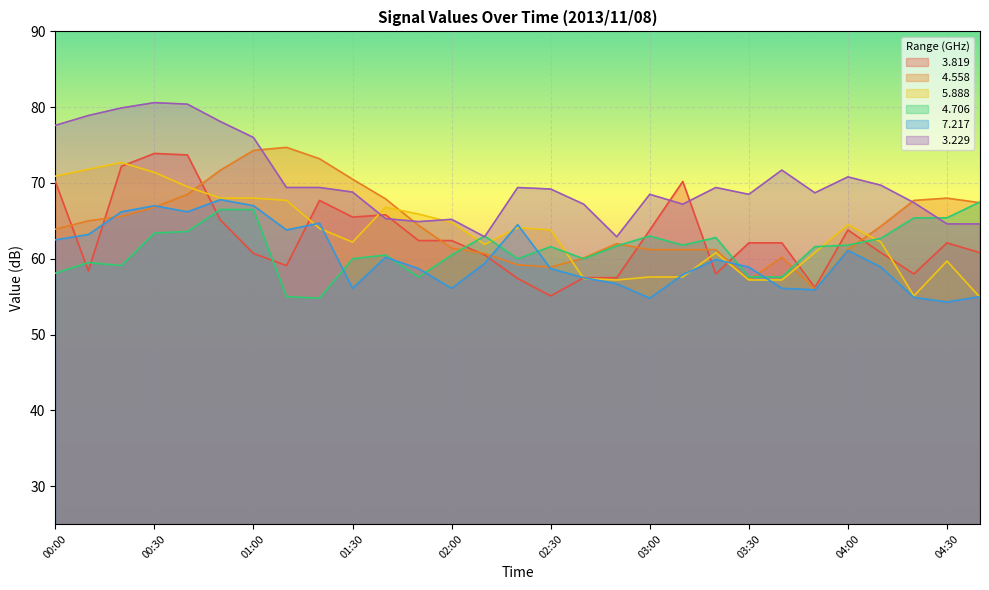

Is it true that   4.558 equals 68.0 at 04:30?

True